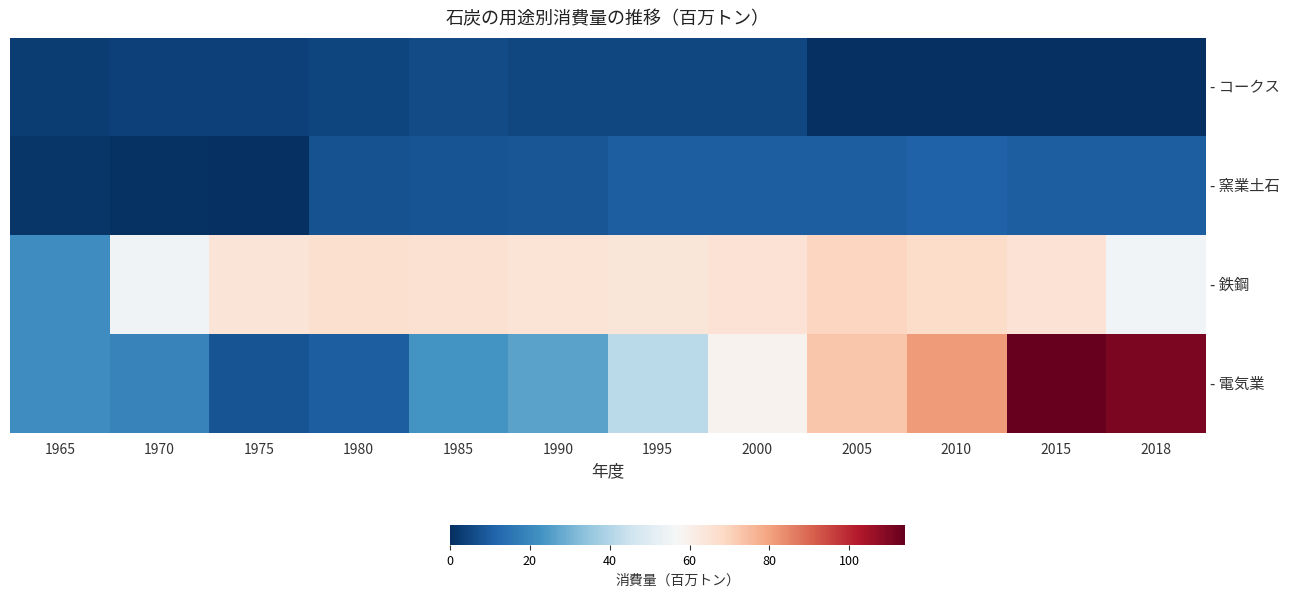

Reading left to right, list all the values displayed in this chart.

- コークス: 1965=3.1	1970=3.9	1975=3.7	1980=4.5	1985=5.9	1990=4.9	1995=5.3	2000=5.1	2005=0.0	2010=0.0	2015=0.0	2018=0.0
- 窯業土石: 1965=1.5	1970=0.5	1975=0.4	1980=7.2	1985=7.7	1990=8.3	1995=9.9	2000=9.9	2005=10.1	2010=11.1	2015=10.1	2018=10.1
- 鉄鋼: 1965=21.5	1970=54.8	1975=64.5	1980=66.0	1985=65.8	1990=64.7	1995=63.9	2000=65.4	2005=69.3	2010=67.3	2015=65.1	2018=55.3
- 電気業: 1965=21.4	1970=19.0	1975=7.6	1980=9.8	1985=23.0	1990=26.3	1995=41.4	2000=58.9	2005=72.6	2010=81.0	2015=113.9	2018=110.6